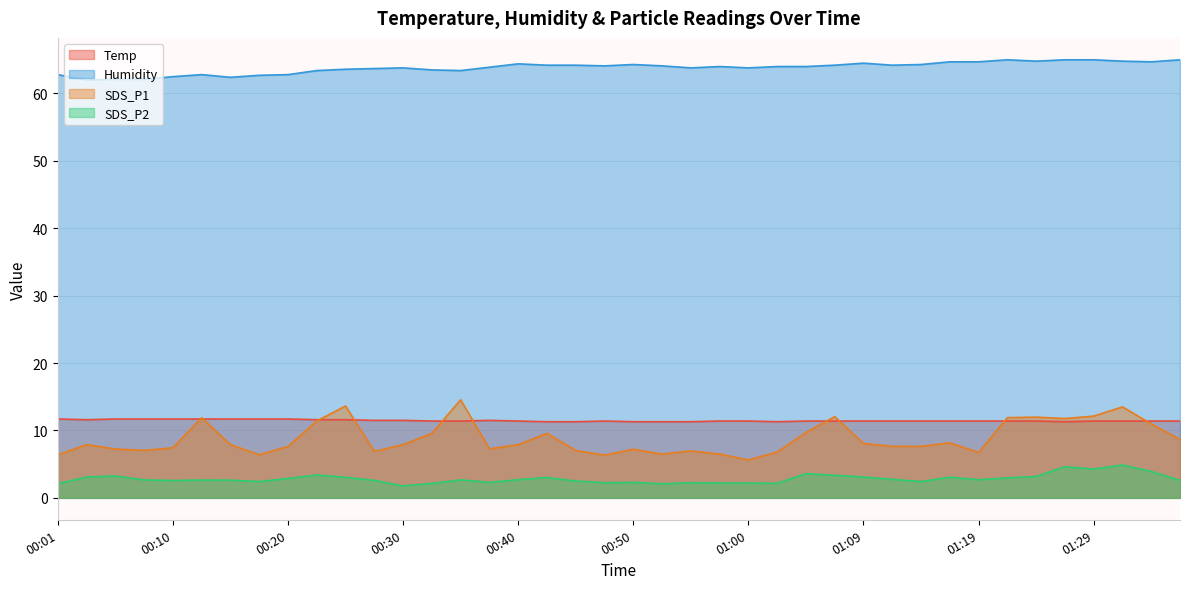

At how many categories does at least one series exceed 52?

40